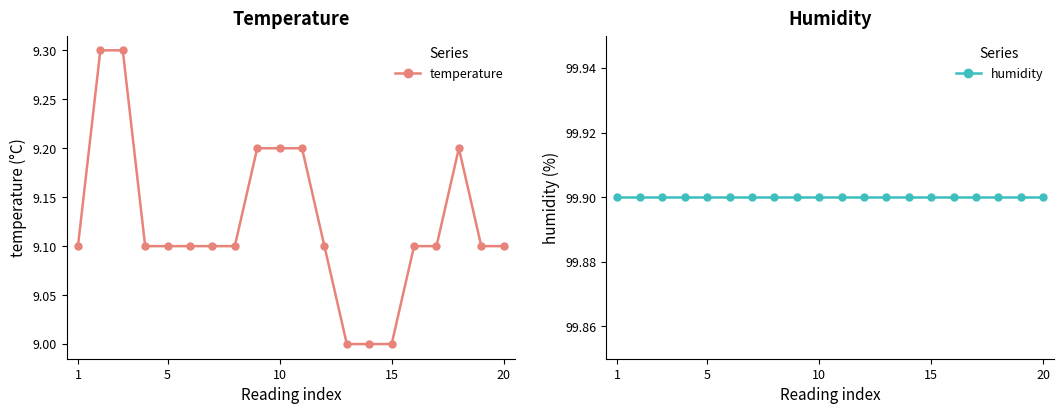

Reading left to right, list all the values displayed in this chart.

temperature: 9.1	9.3	9.3	9.1	9.1	9.1	9.1	9.1	9.2	9.2	9.2	9.1	9.0	9.0	9.0	9.1	9.1	9.2	9.1	9.1
humidity: 99.9	99.9	99.9	99.9	99.9	99.9	99.9	99.9	99.9	99.9	99.9	99.9	99.9	99.9	99.9	99.9	99.9	99.9	99.9	99.9